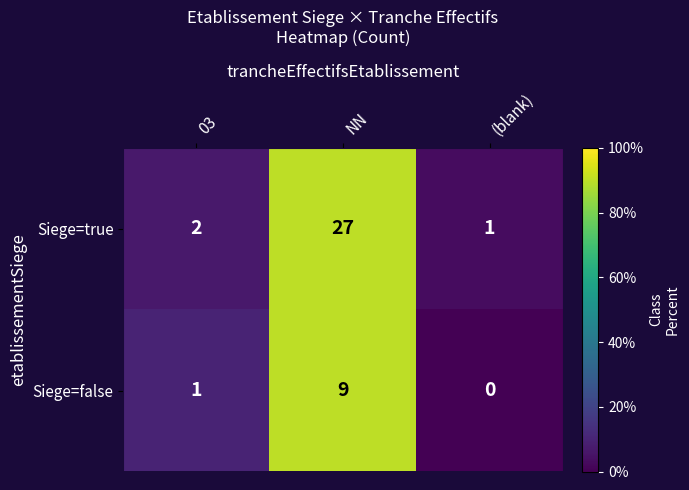

What is the maximum value shown in the chart?

27